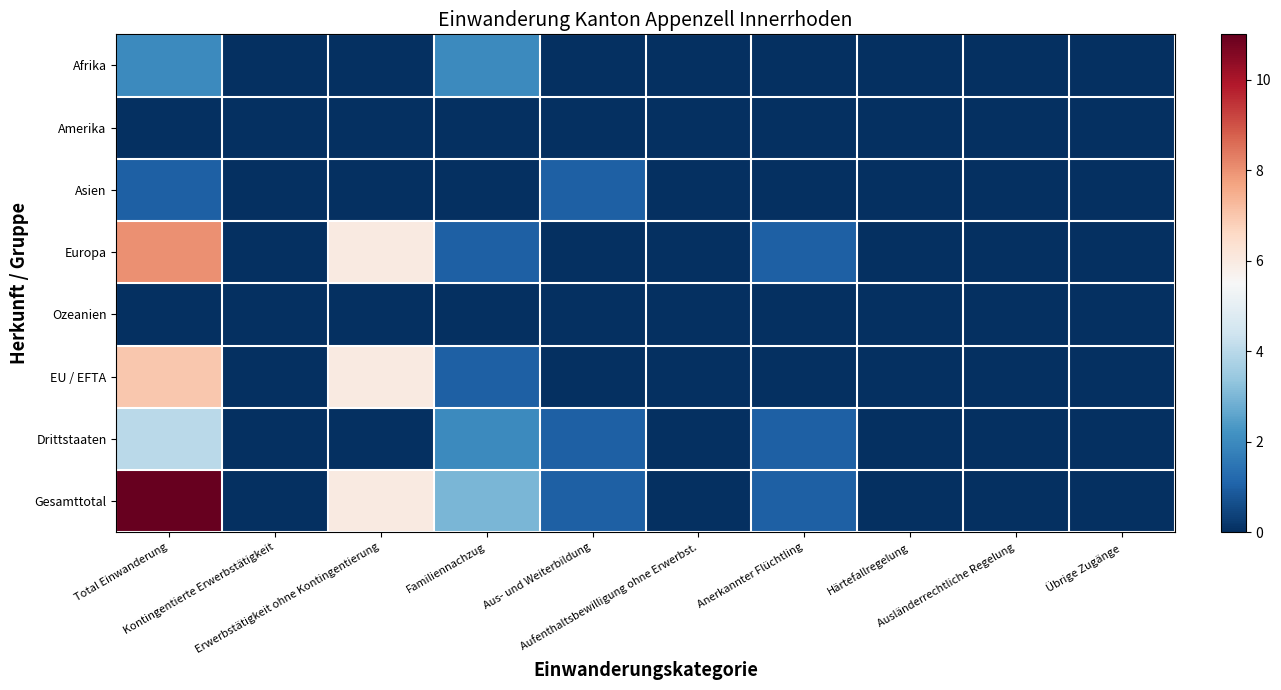

What is the total value across all series at Aus- und Weiterbildung?

3